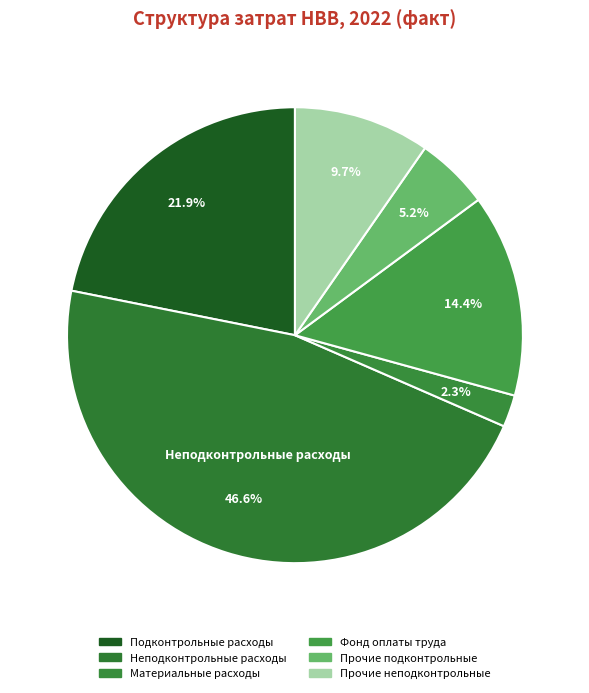

Between Прочие неподконтрольные and Материальные расходы, which is larger?

Прочие неподконтрольные